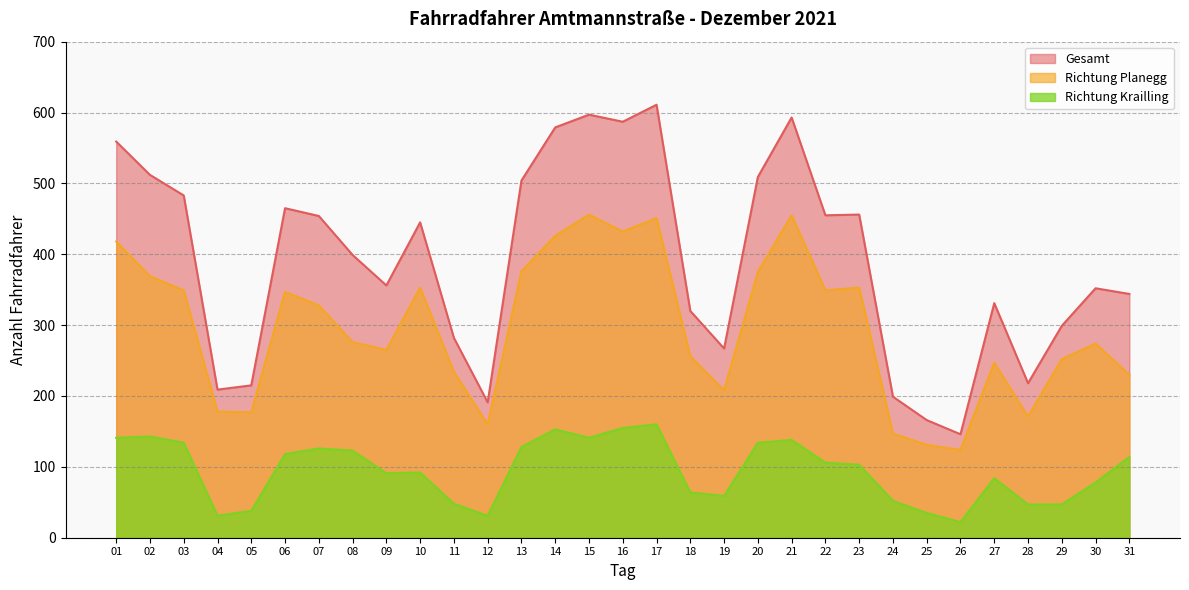

List the labels in order of Gesamt value, smallest first.

26, 25, 12, 24, 04, 05, 28, 19, 11, 29, 18, 27, 31, 30, 09, 08, 10, 07, 22, 23, 06, 03, 13, 20, 02, 01, 14, 16, 21, 15, 17